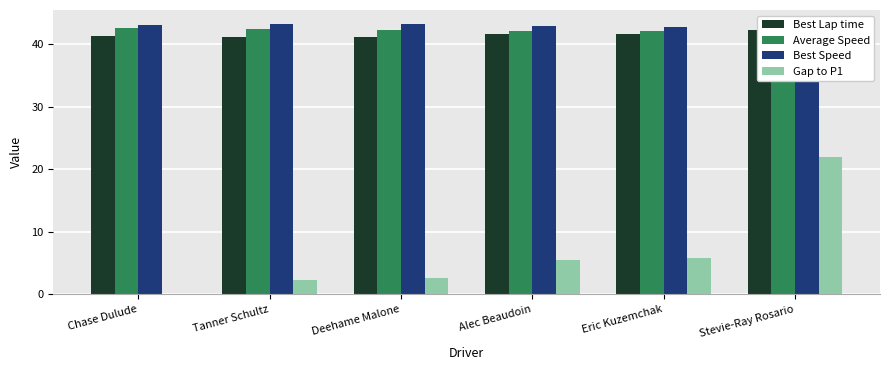

List the series in order of their peak value, lowest first.

Gap to P1, Best Lap time, Average Speed, Best Speed